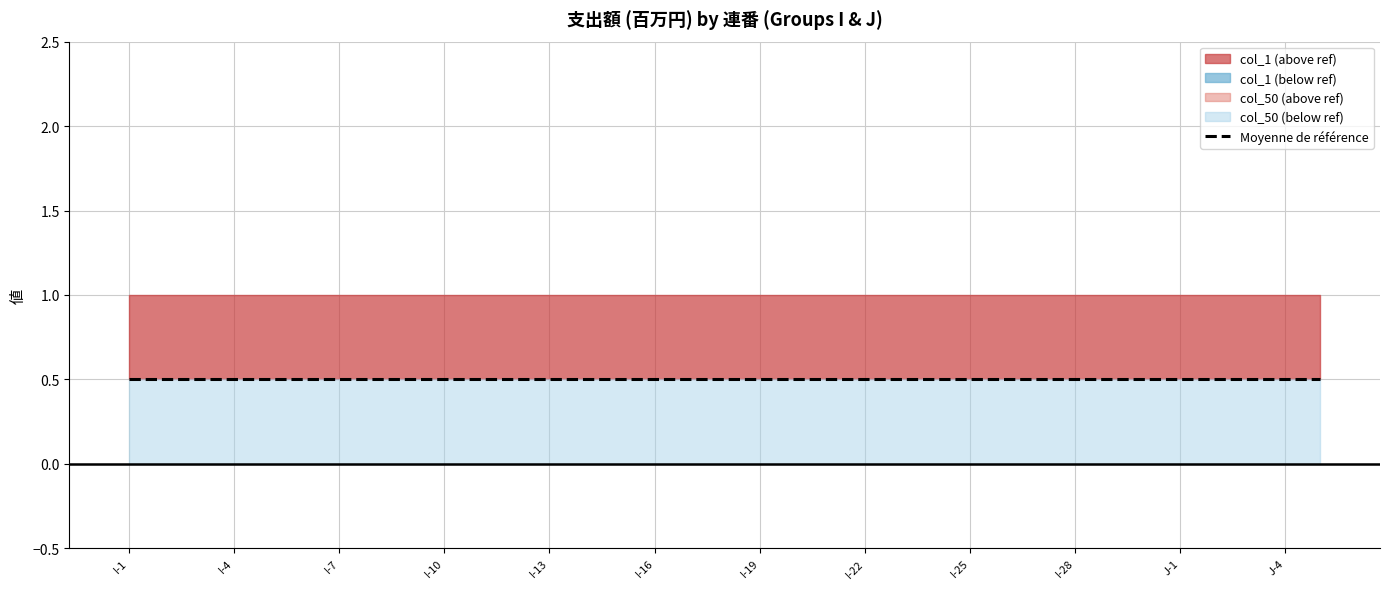

True or false: col_50 has more than 0 interior local peaks.

False